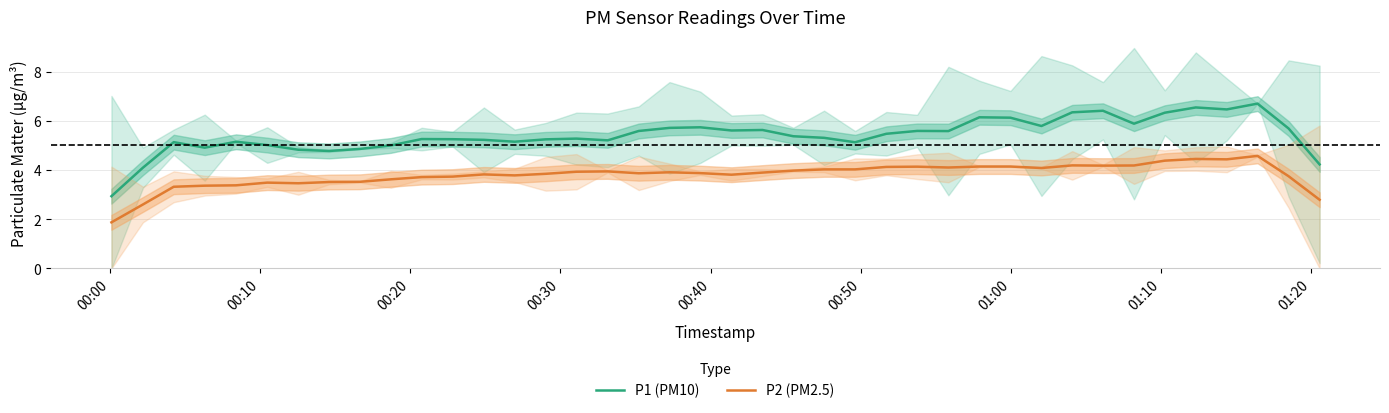

How many interior local peaks does the P1 (PM10) series have?

11